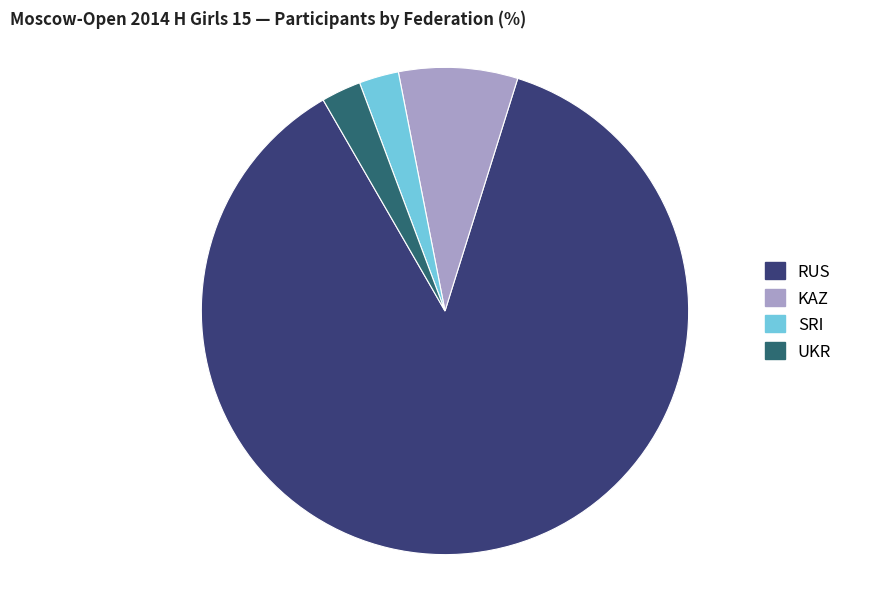

Is there a majority slice in this chart?

Yes